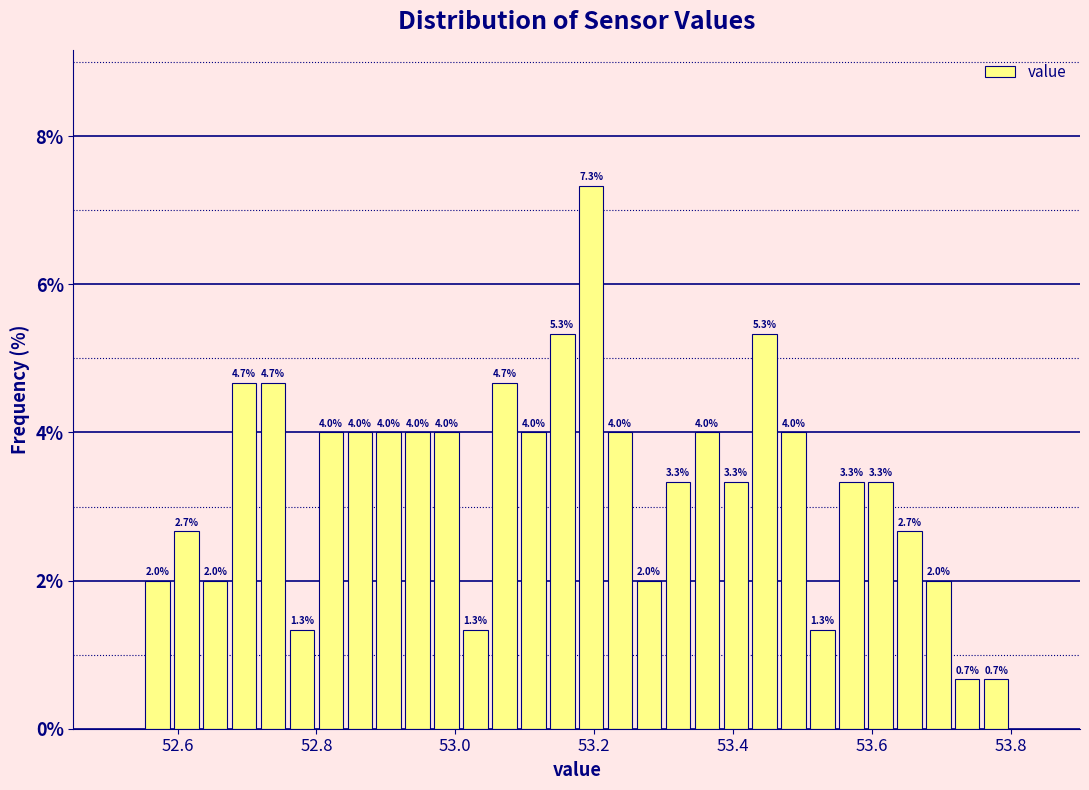

Around what value on the x-axis is the tallest bar? Give the approximate position of its centre, as read against the axis.

53.20